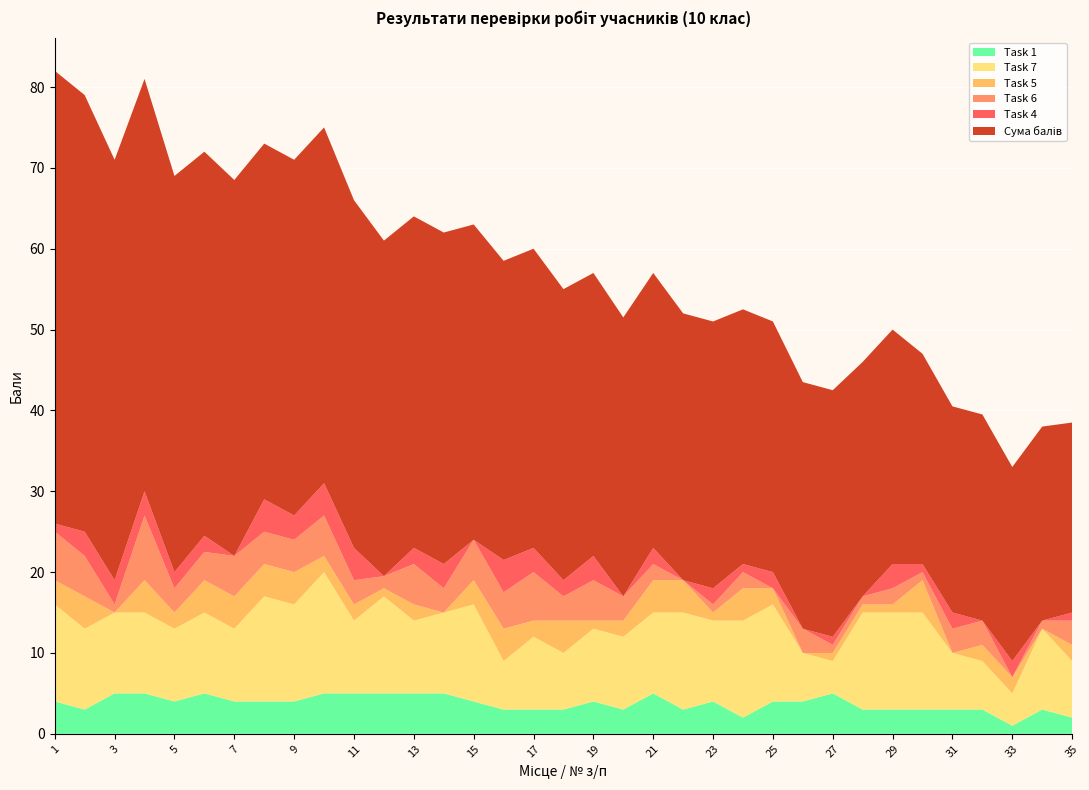

Reading left to right, transcribe all the data shown in this chart.

Task 1: 4.0	3.0	5.0	5.0	4.0	5.0	4.0	4.0	4.0	5.0	5.0	5.0	5.0	5.0	4.0	3.0	3.0	3.0	4.0	3.0	5.0	3.0	4.0	2.0	4.0	4.0	5.0	3.0	3.0	3.0	3.0	3.0	1.0	3.0	2.0
Task 7: 12.0	10.0	10.0	10.0	9.0	10.0	9.0	13.0	12.0	15.0	9.0	12.0	9.0	10.0	12.0	6.0	9.0	7.0	9.0	9.0	10.0	12.0	10.0	12.0	12.0	6.0	4.0	12.0	12.0	12.0	7.0	6.0	4.0	10.0	7.0
Task 5: 3.0	4.0	0.0	4.0	2.0	4.0	4.0	4.0	4.0	2.0	2.0	1.0	2.0	0.0	3.0	4.0	2.0	4.0	1.0	2.0	4.0	4.0	1.0	4.0	2.0	0.0	1.0	1.0	1.0	4.0	0.0	2.0	2.0	0.0	2.0
Task 6: 6.0	5.0	1.0	8.0	3.0	3.5	5.0	4.0	4.0	5.0	3.0	1.5	5.0	3.0	5.0	4.5	6.0	3.0	5.0	3.0	2.0	0.0	1.0	2.0	0.0	3.0	1.0	1.0	2.0	1.0	3.0	3.0	0.0	1.0	3.0
Task 4: 1.0	3.0	3.0	3.0	2.0	2.0	0.0	4.0	3.0	4.0	4.0	0.0	2.0	3.0	0.0	4.0	3.0	2.0	3.0	0.0	2.0	0.0	2.0	1.0	2.0	0.0	1.0	0.0	3.0	1.0	2.0	0.0	2.0	0.0	1.0
Сума балів: 56.0	54.0	52.0	51.0	49.0	47.5	46.5	44.0	44.0	44.0	43.0	41.5	41.0	41.0	39.0	37.0	37.0	36.0	35.0	34.5	34.0	33.0	33.0	31.5	31.0	30.5	30.5	29.0	29.0	26.0	25.5	25.5	24.0	24.0	23.5